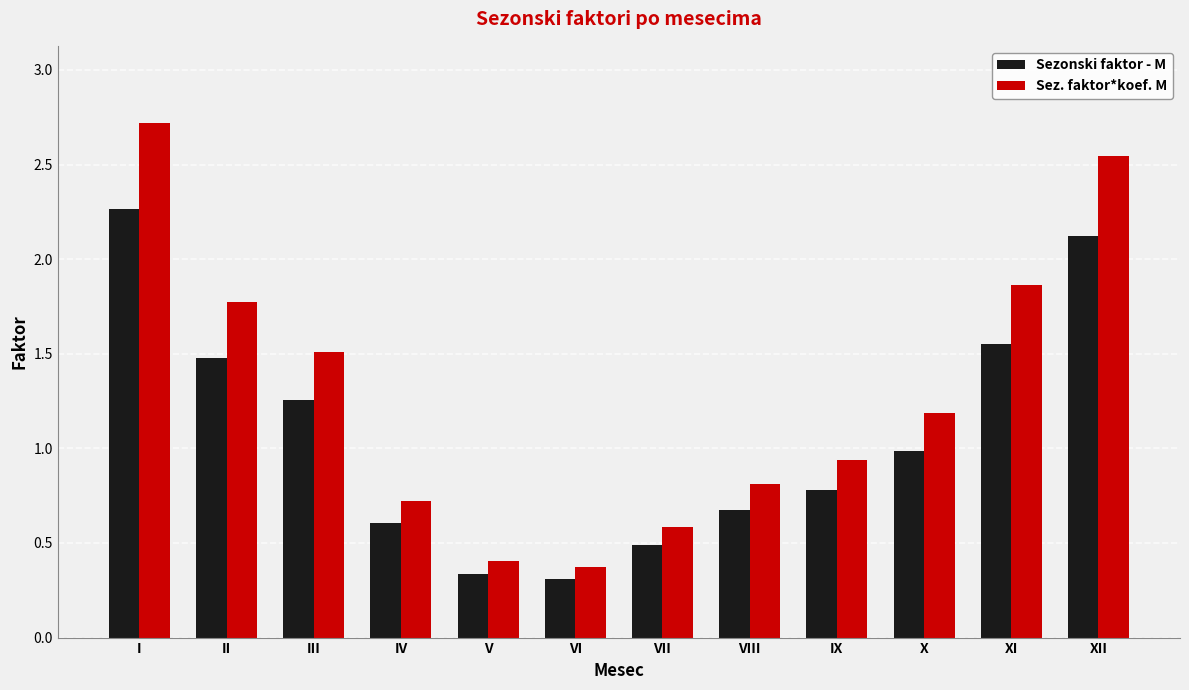

Which series has the largest total across all categories?

Sez. faktor*koef. M